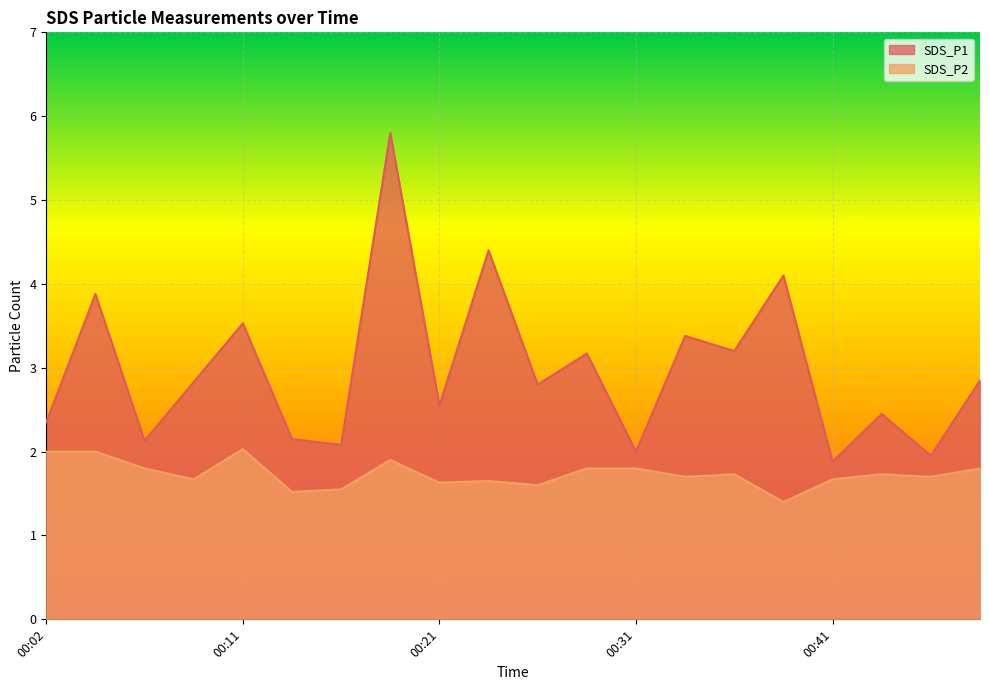

Does the chart display data point markers on the line(s)?

No